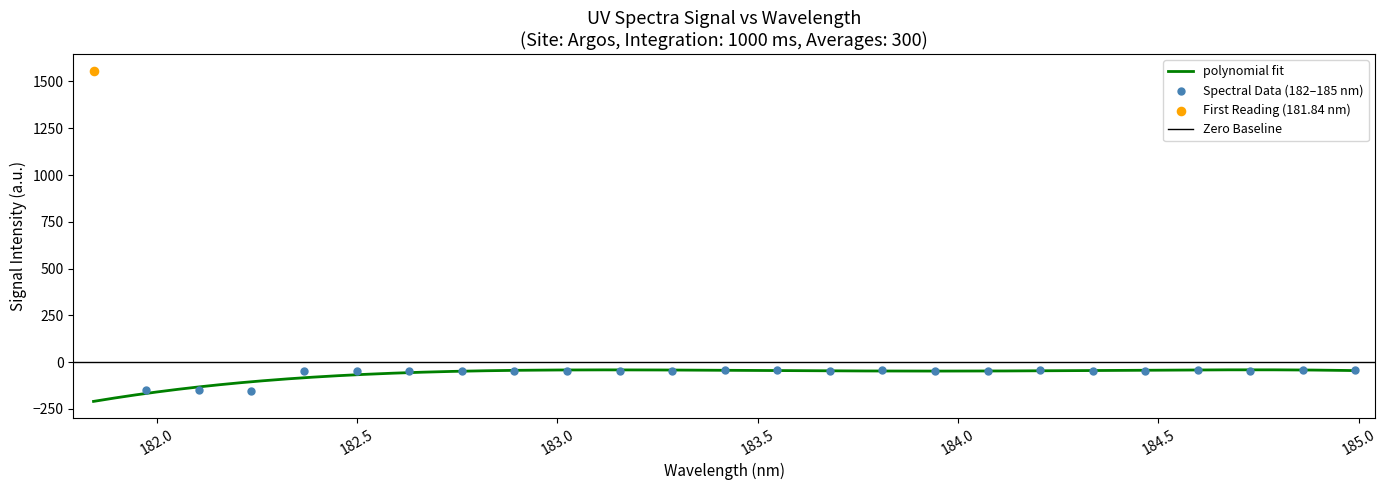

Which has a higher value, 7 or 20?

20